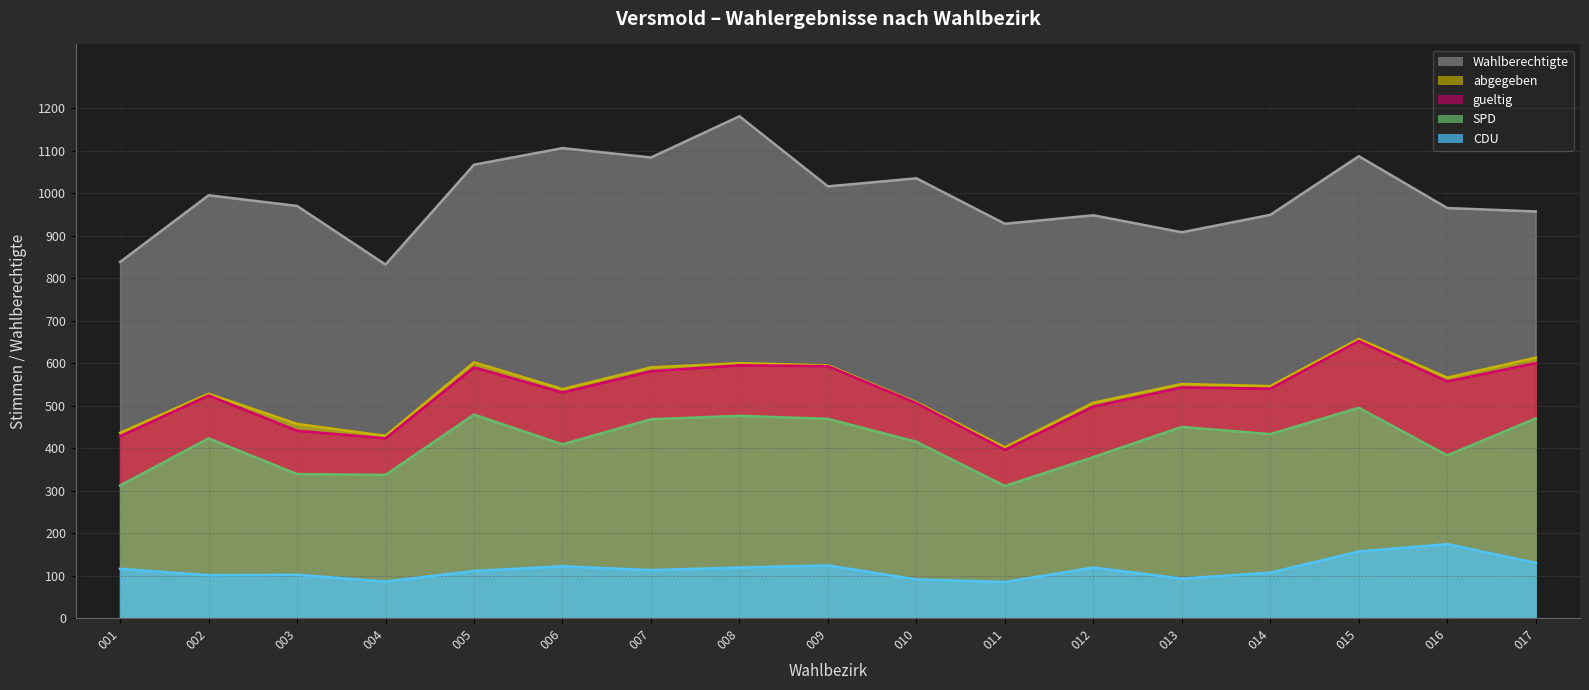

In gueltig, how many points are higher than both neighbors (excluding endpoints)?

5